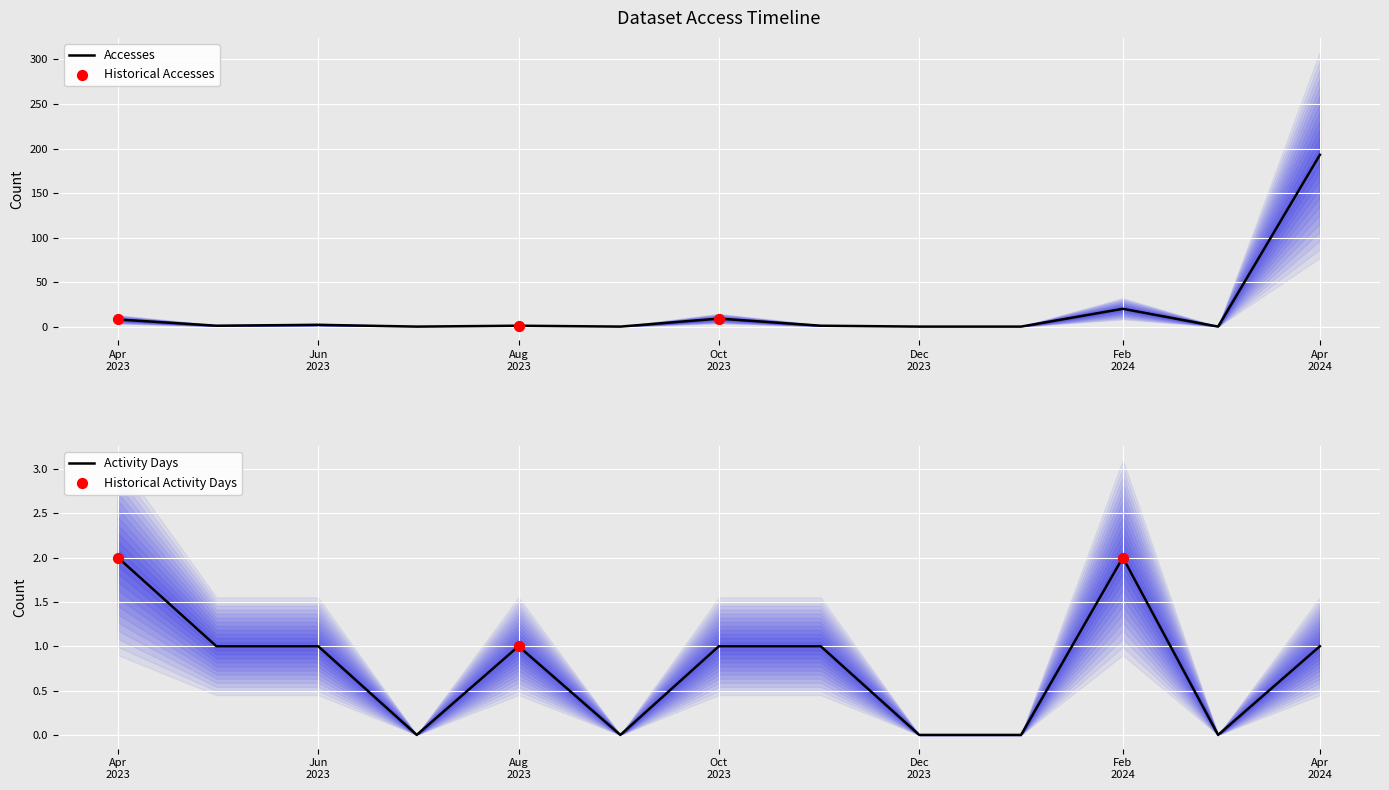

At how many categories does at least one series exceed 26?

1